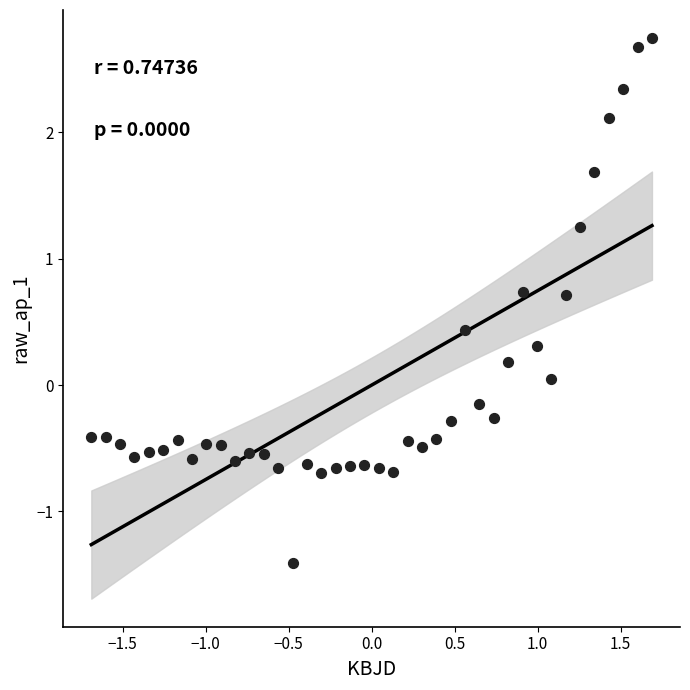

What is the range of X values (max minus min)?

3.4